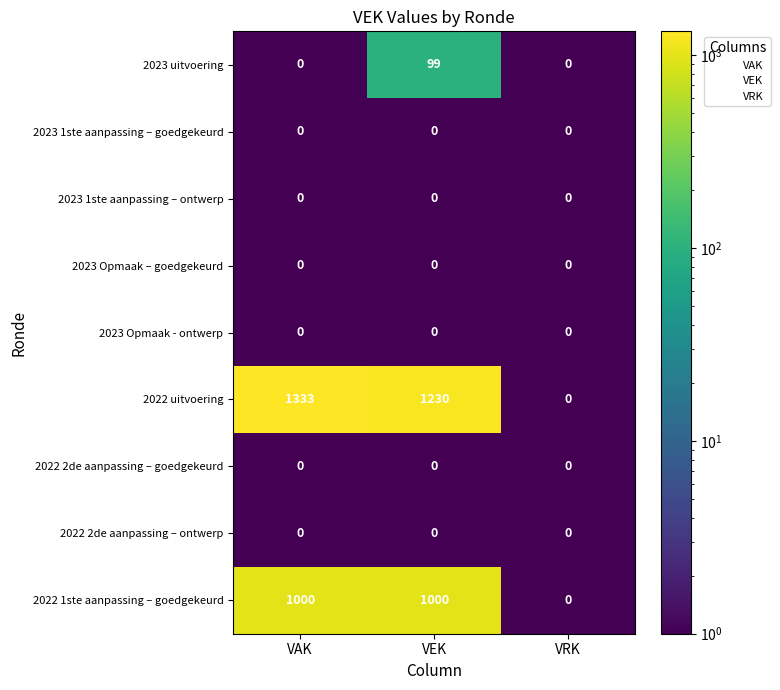

What is the total value across all series at VAK?

2333